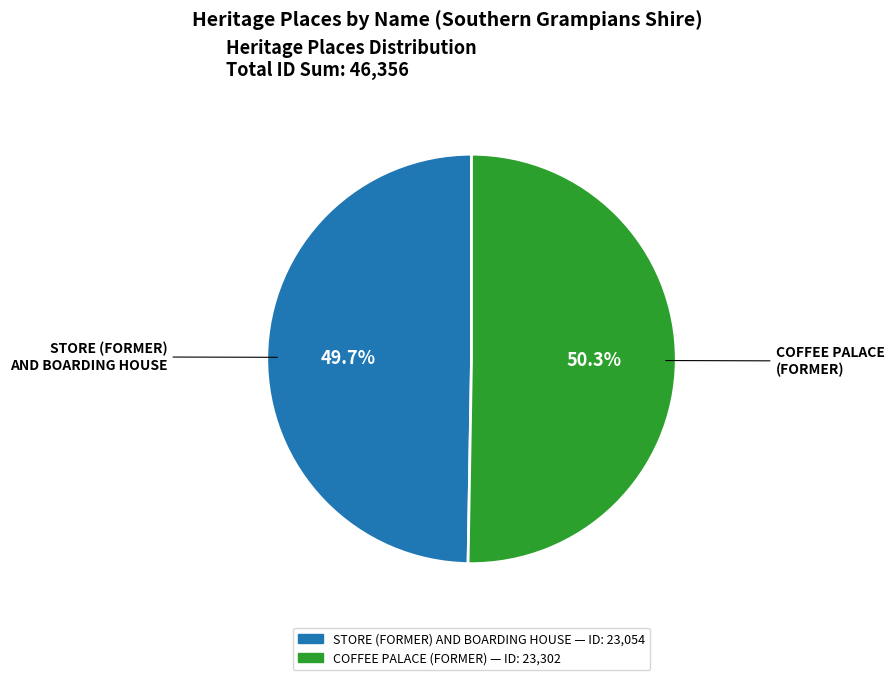

To the nearest percent, what is the difference between the COFFEE PALACE (FORMER) and STORE (FORMER) AND BOARDING HOUSE slice percentages?

1%